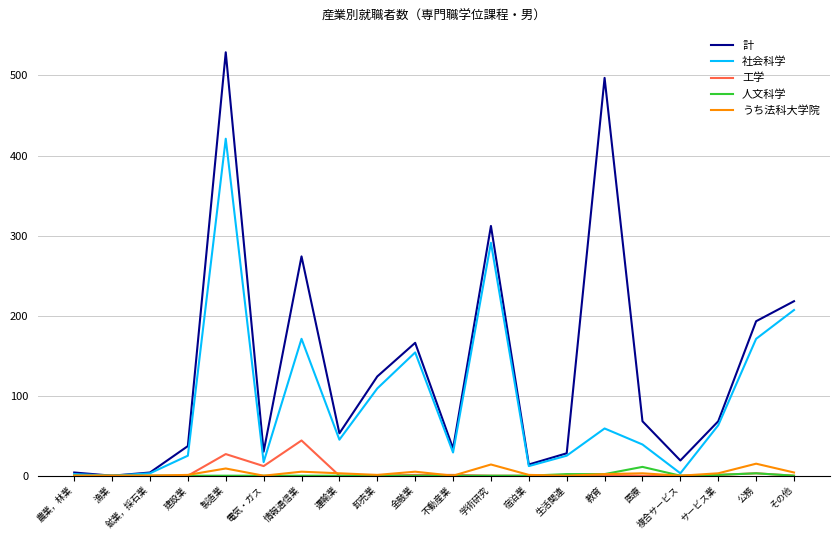

What is the spread (max minus min) of values at 宿泊業?

14